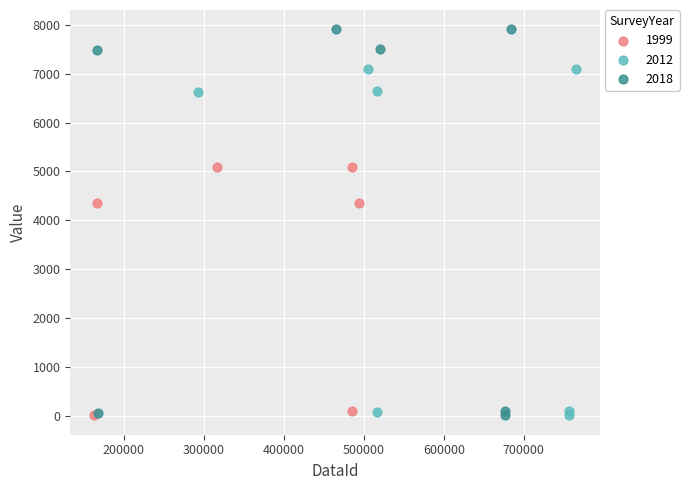

Which series contains the highest Y value?

2018